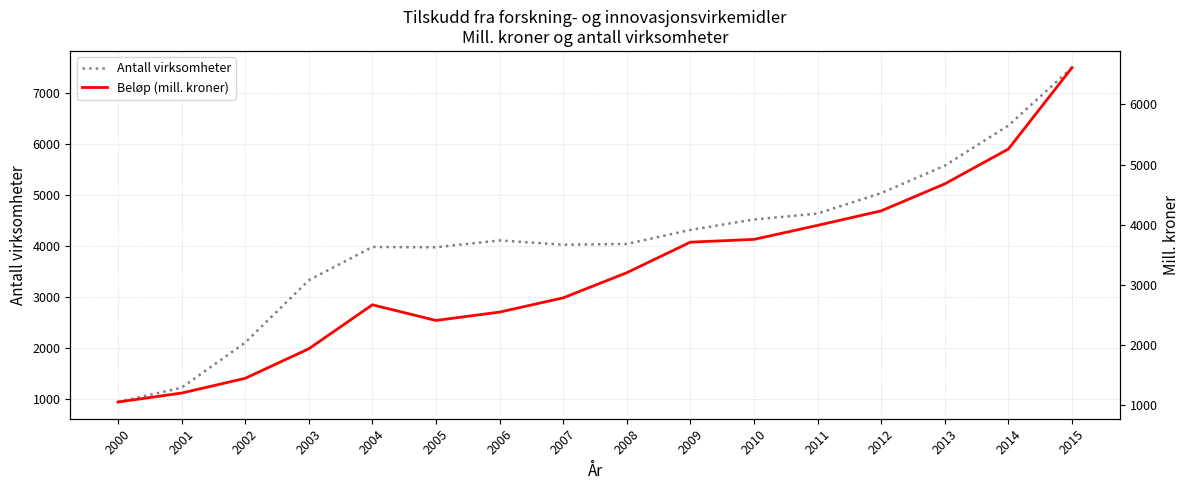

At which category does Beløp (mill. kroner) reach its first local peak?

2004